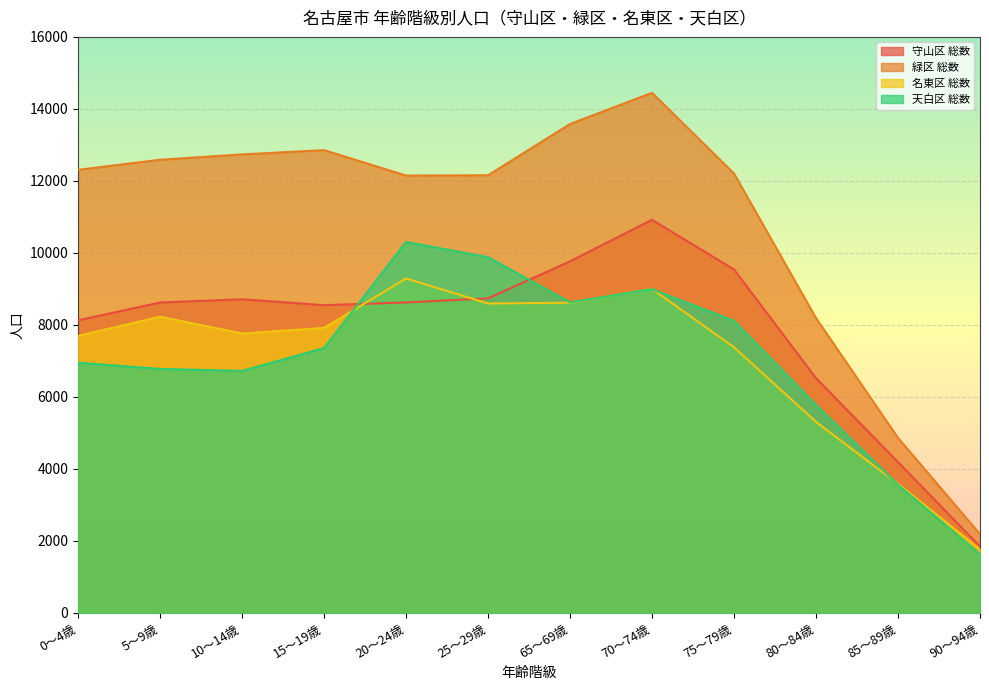

What is the value of the 名東区 総数 point at the 8th from the left?

9000